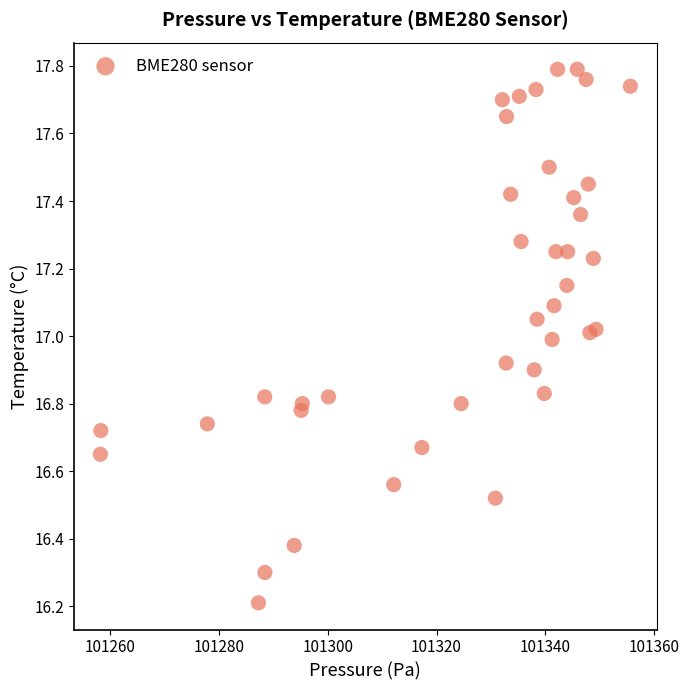

What is the range of X values (max minus min)?

97.4